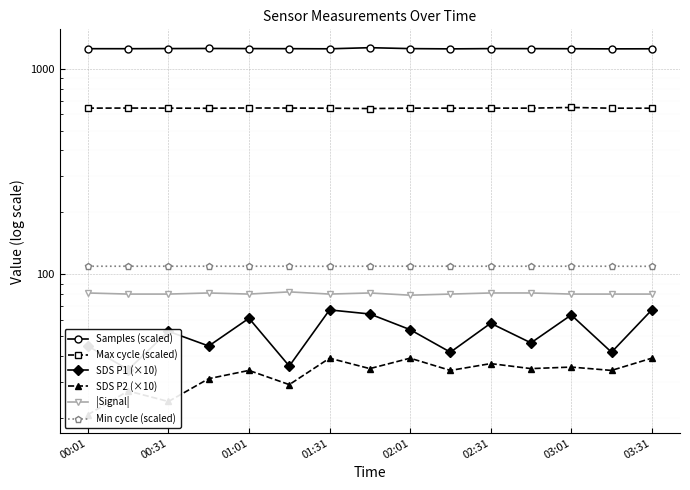

The |Signal| series shows 48.8 at 02:31. True or false?

False